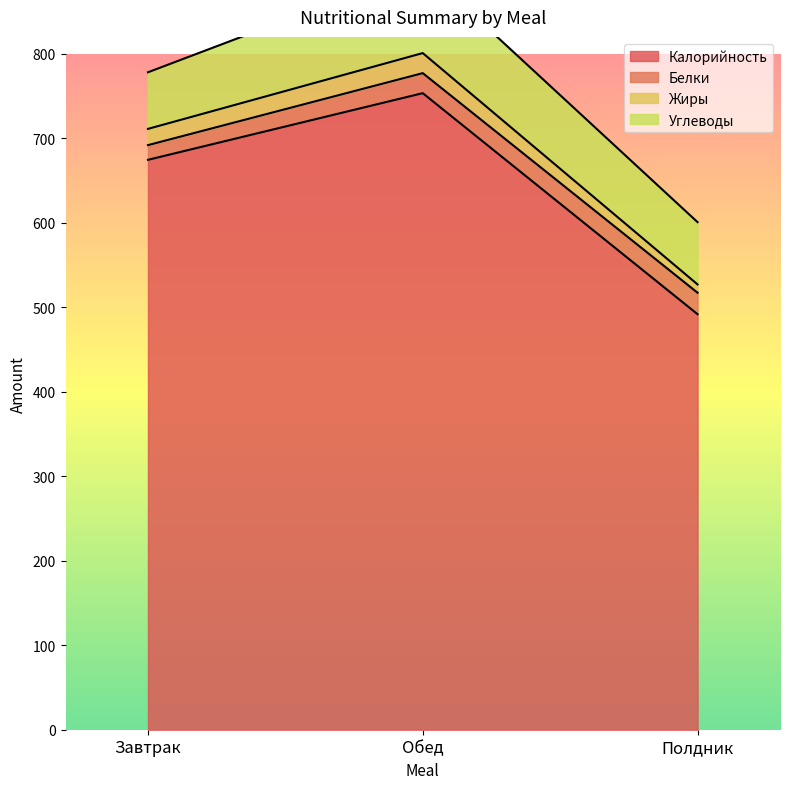

How many categories are shown in the chart?

3